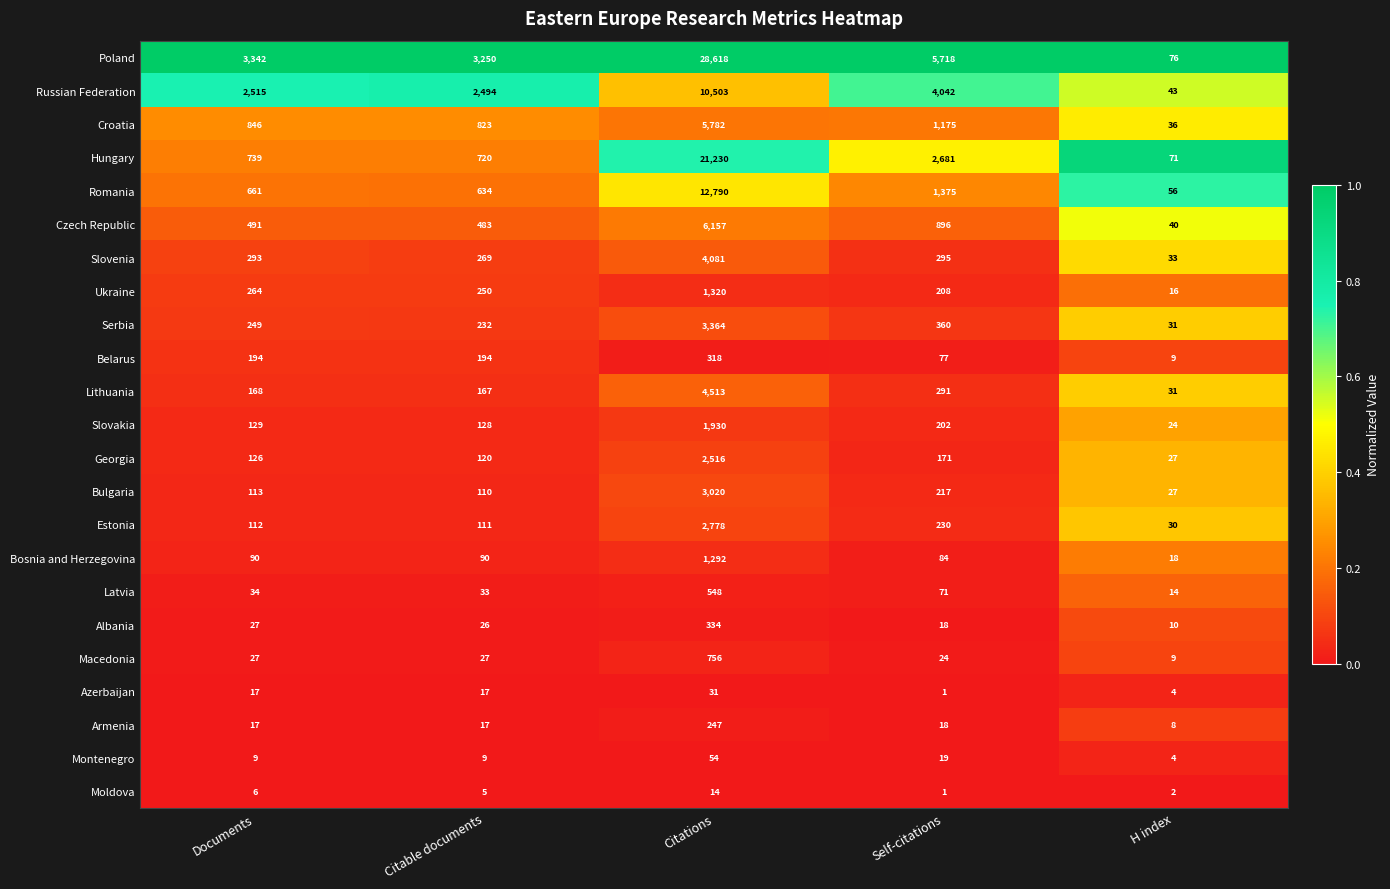

What is the total value across all series at H index?

619